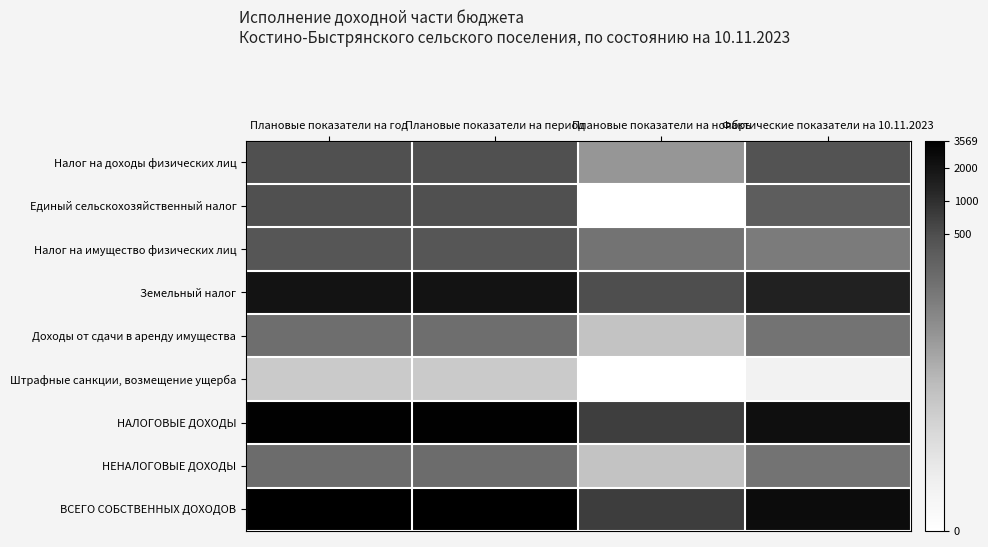

Rank the series at Фактические показатели на 10.11.2023 from lowest to highest value.

Штрафные санкции, возмещение ущерба, Налог на имущество физических лиц, Доходы от сдачи в аренду имущества, НЕНАЛОГОВЫЕ ДОХОДЫ, Единый сельскохозяйственный налог, Налог на доходы физических лиц, Земельный налог, НАЛОГОВЫЕ ДОХОДЫ, ВСЕГО СОБСТВЕННЫХ ДОХОДОВ